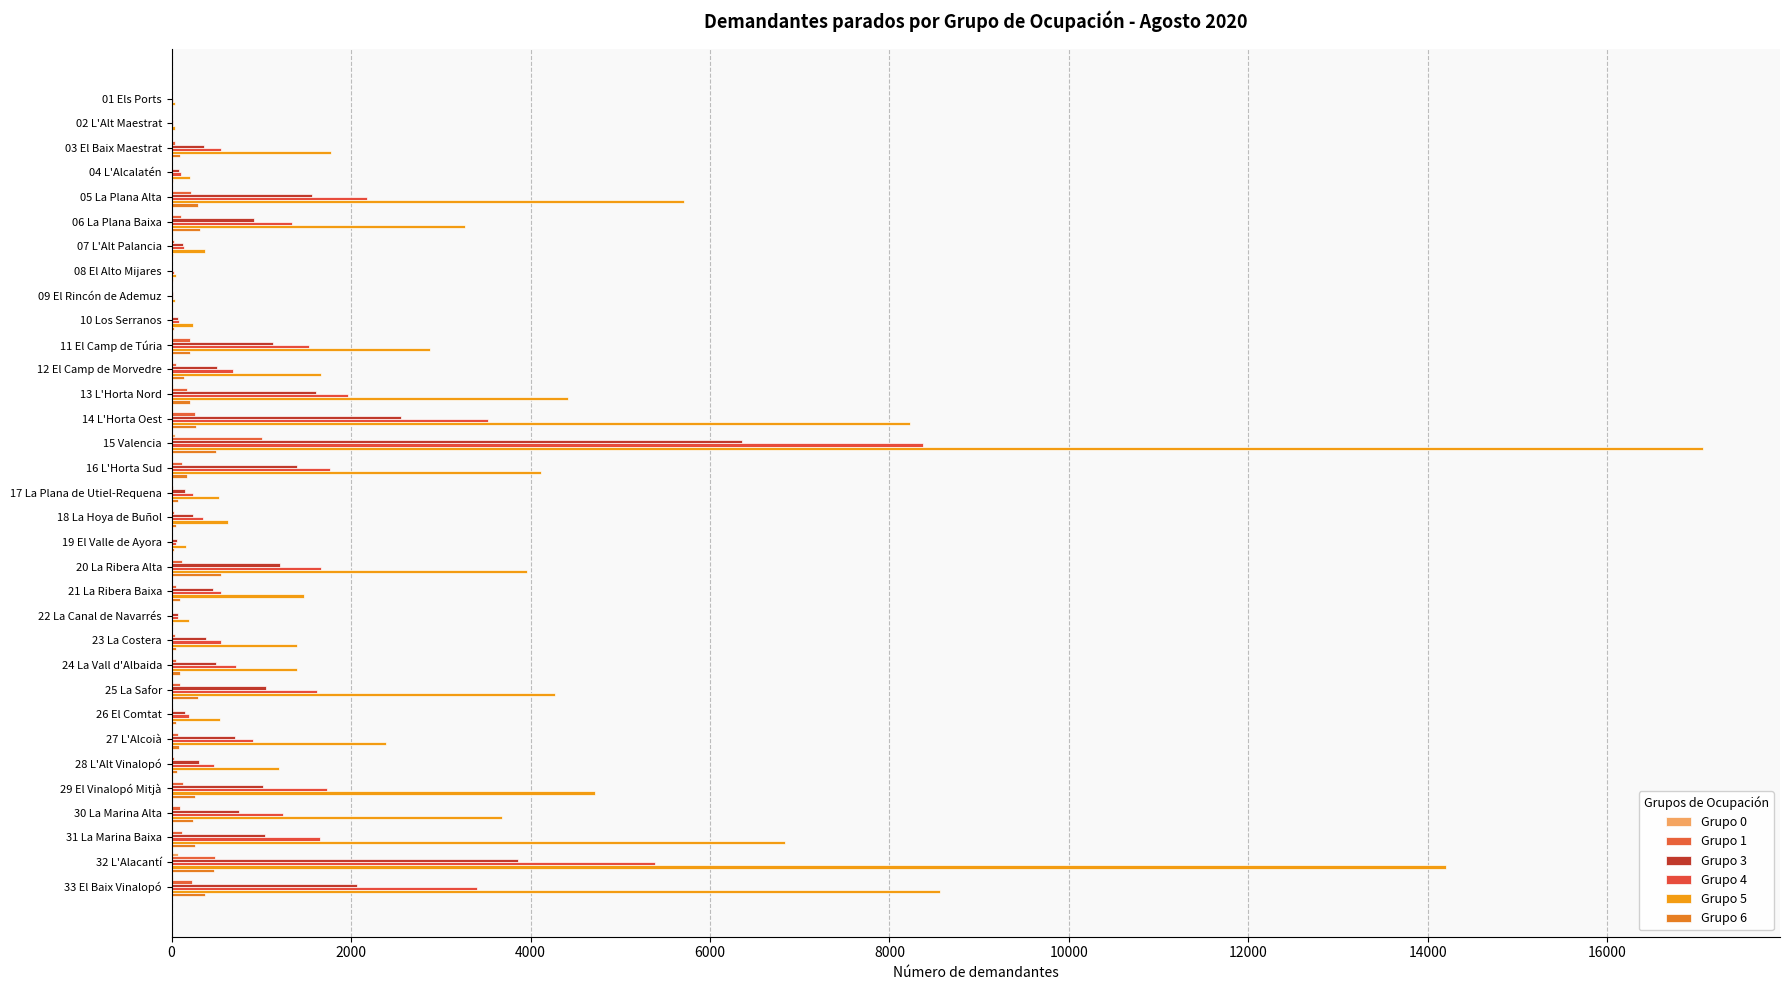

How many categories are shown in the chart?

33